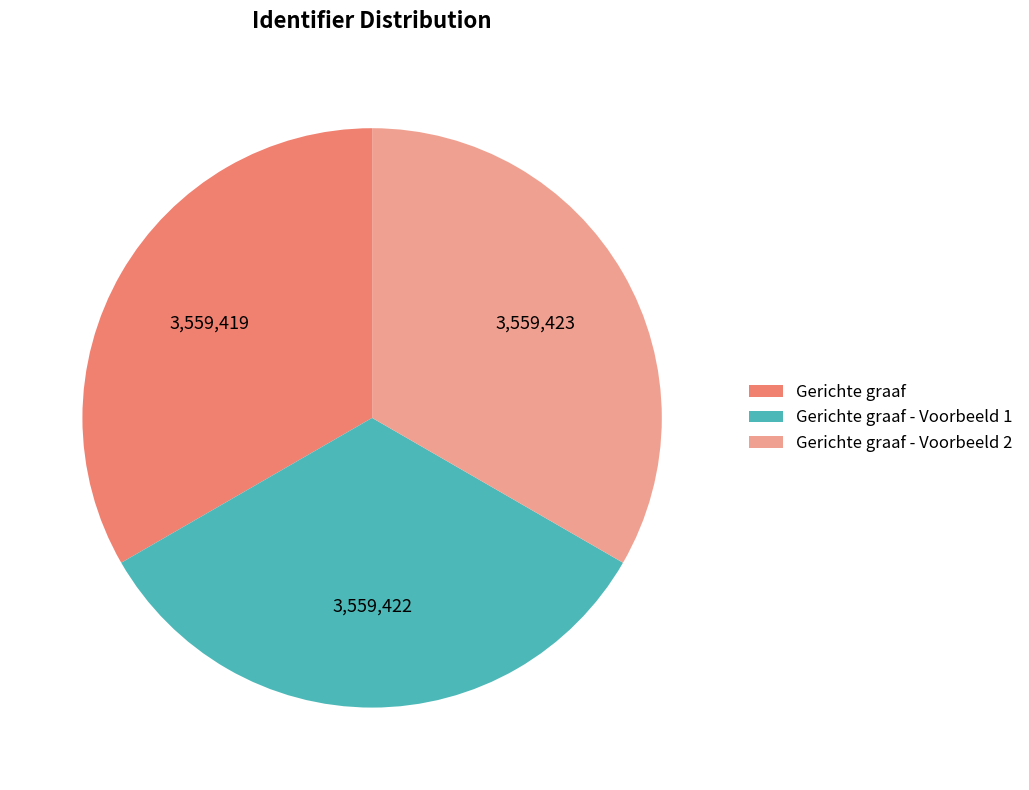

Count the number of slices in the pie.

3